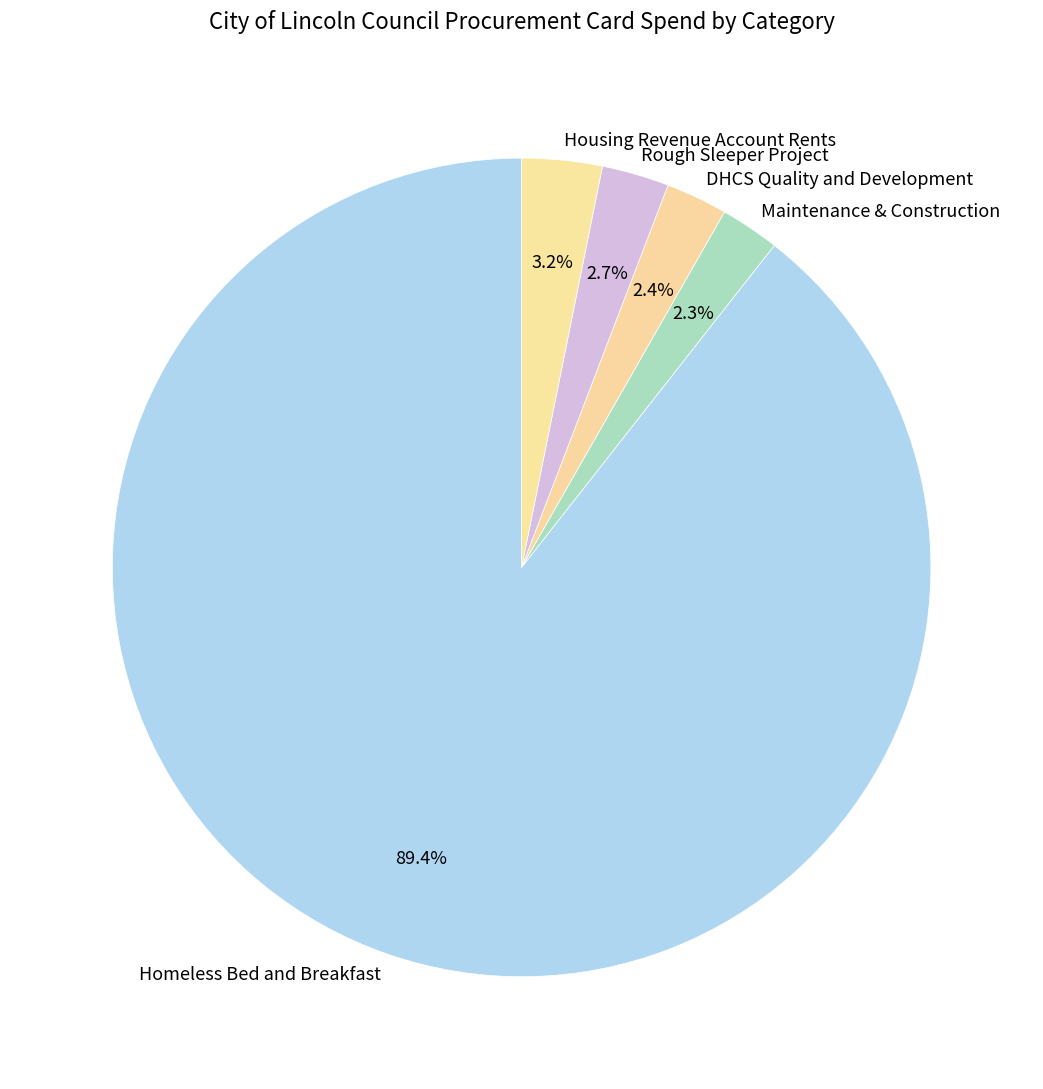

Which has a higher value, Maintenance & Construction or Housing Revenue Account Rents?

Housing Revenue Account Rents